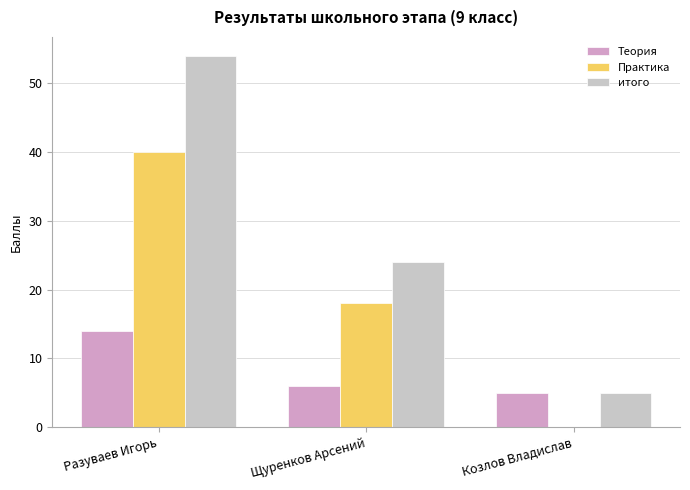

Count the Теория values in the range 5 to 14.

3